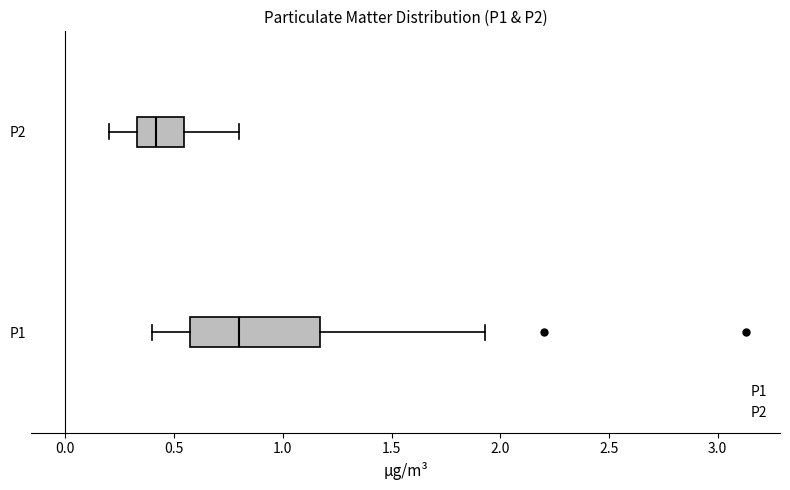

Reading bottom to top, read every box against the x-axis: the position of its median line, the range the box covers, and the ends of its whiskers. The values are not printed on the chart, so give them approximately, as read against the axis.

P1: median 0.80, box 0.60 to 1.15, whiskers 0.40 to 1.95
P2: median 0.40, box 0.35 to 0.55, whiskers 0.20 to 0.80